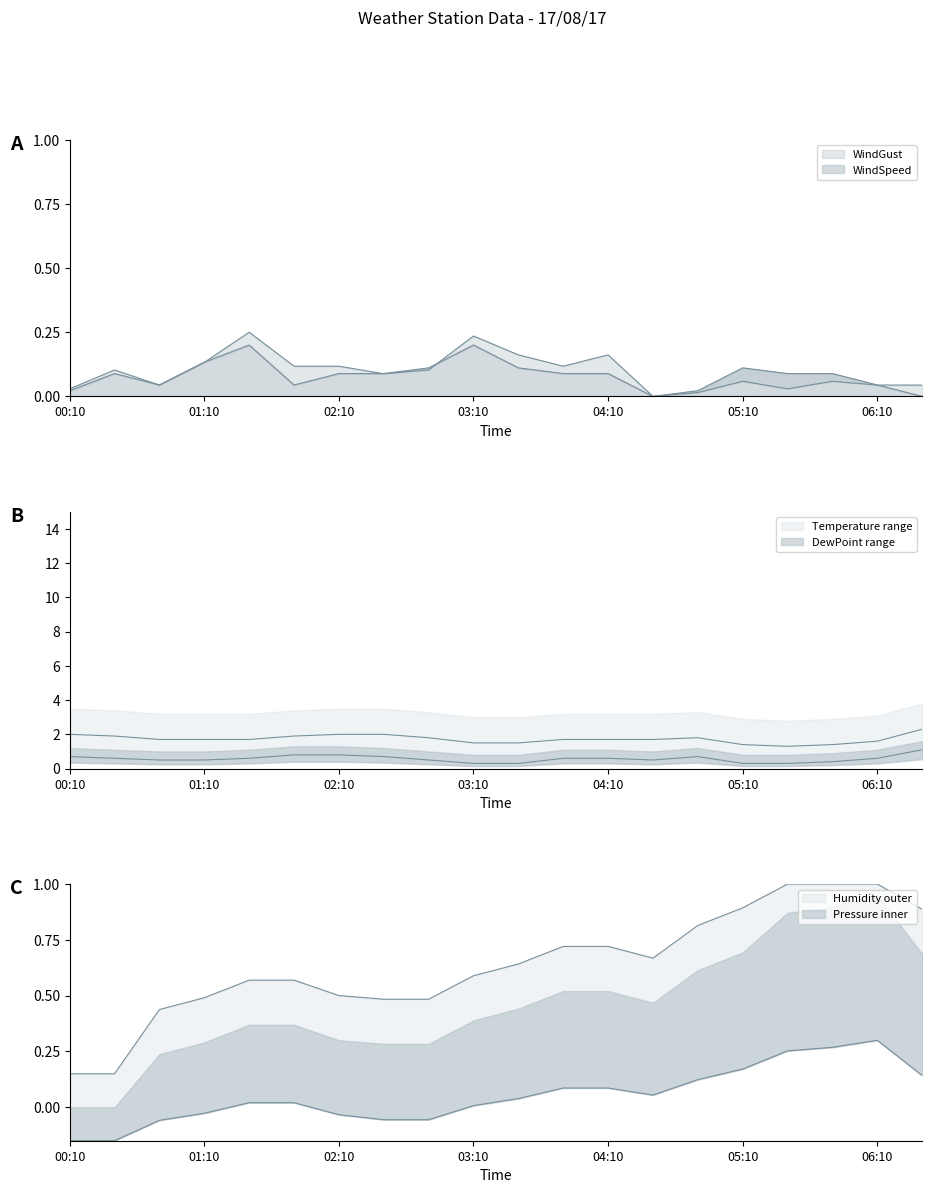

True or false: WindGust has a value of 0.1 at 02:50.

True